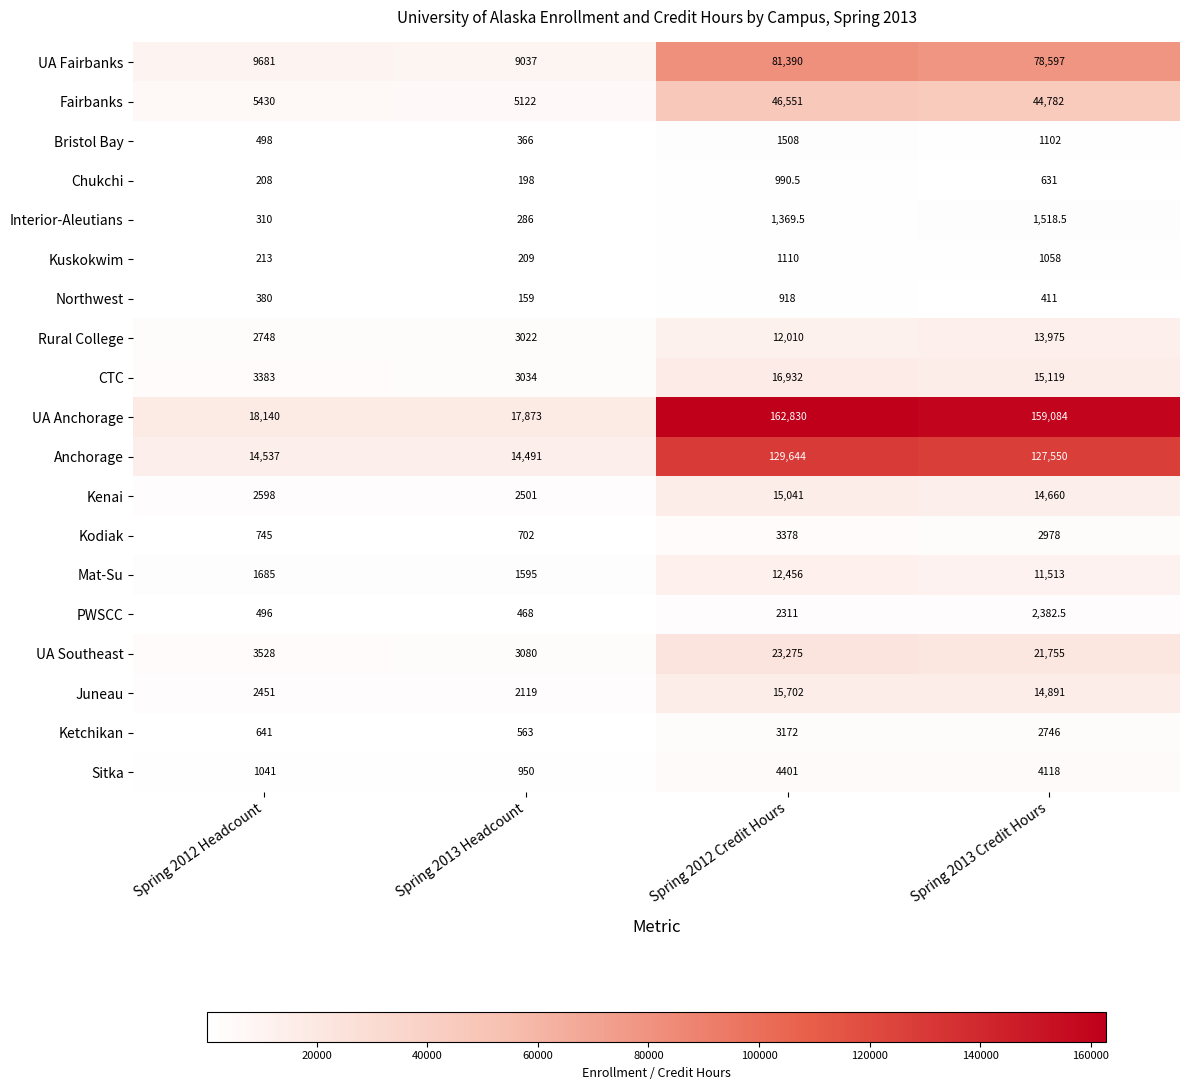

Rank the categories by Chukchi value from highest to lowest.

Spring 2012 Credit Hours, Spring 2013 Credit Hours, Spring 2012 Headcount, Spring 2013 Headcount